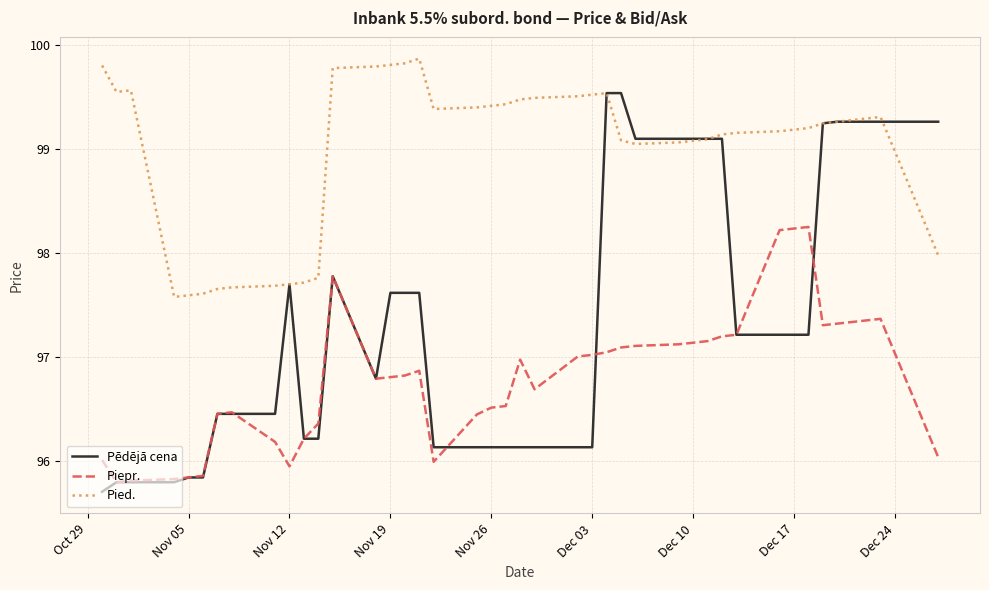

Which series has the largest range (max minus min)?

Pēdējā cena